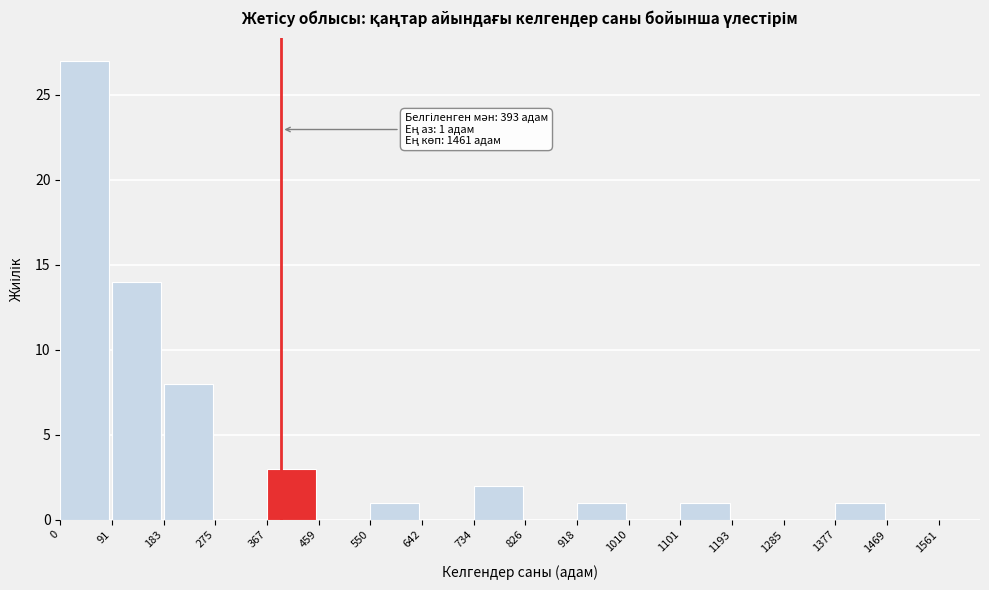

Over which range of the x-axis is the bar tallest?

0 to 91